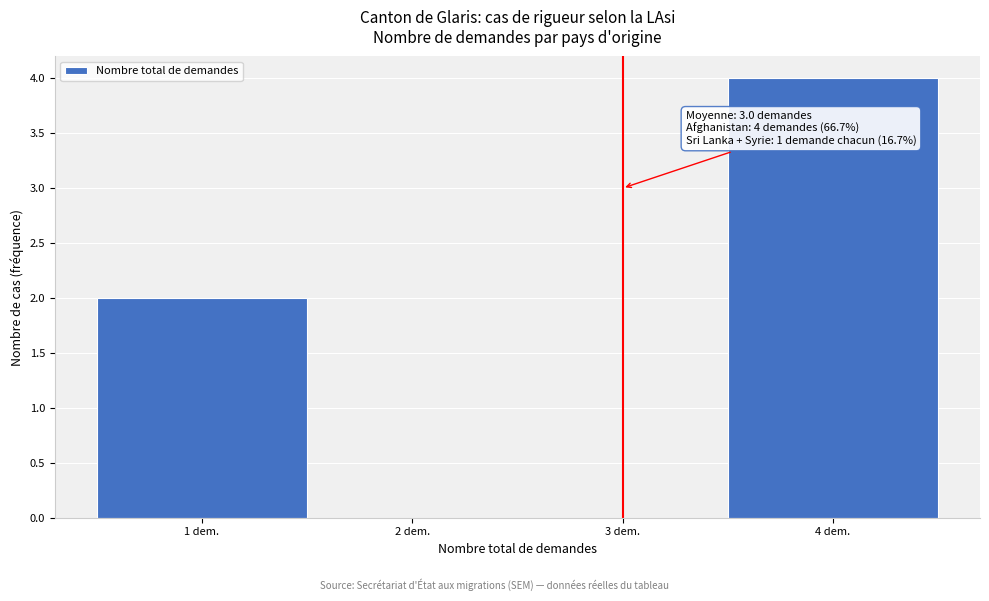

Over which range of the x-axis is the bar tallest?

3.5 to 4.5